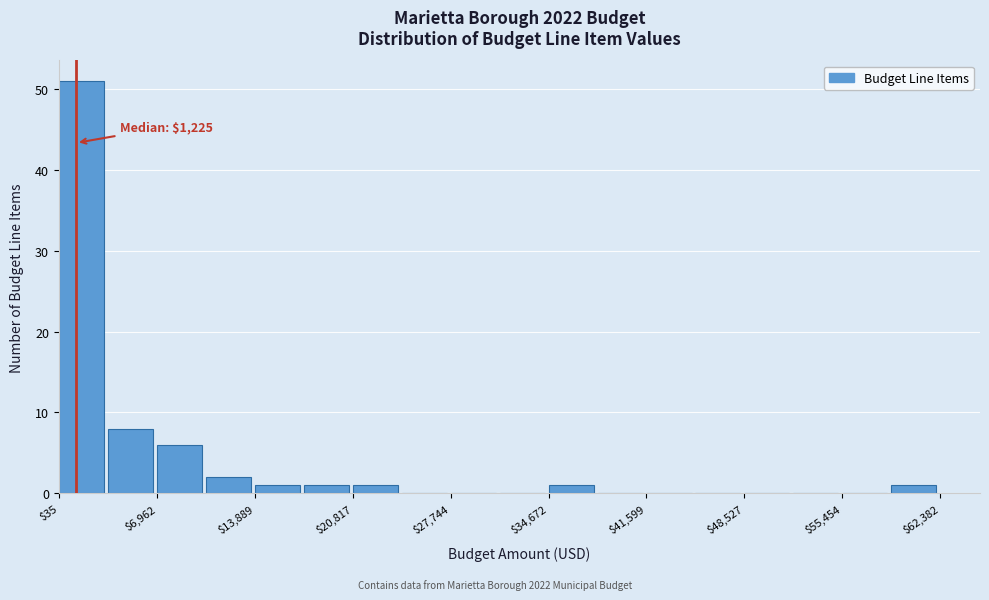

Around what value on the x-axis is the tallest bar? Give the approximate position of its centre, as read against the axis.

2000